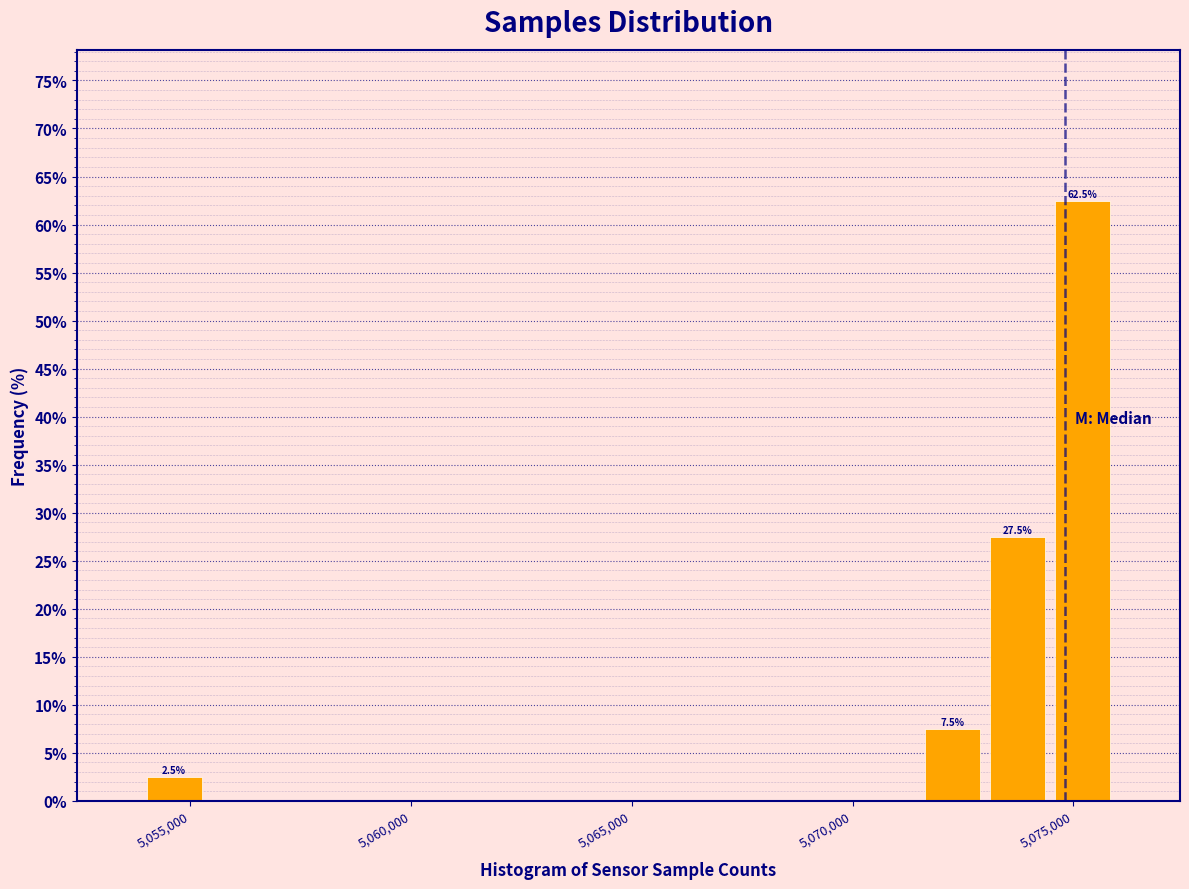

Around what value on the x-axis is the tallest bar? Give the approximate position of its centre, as read against the axis.

5075000